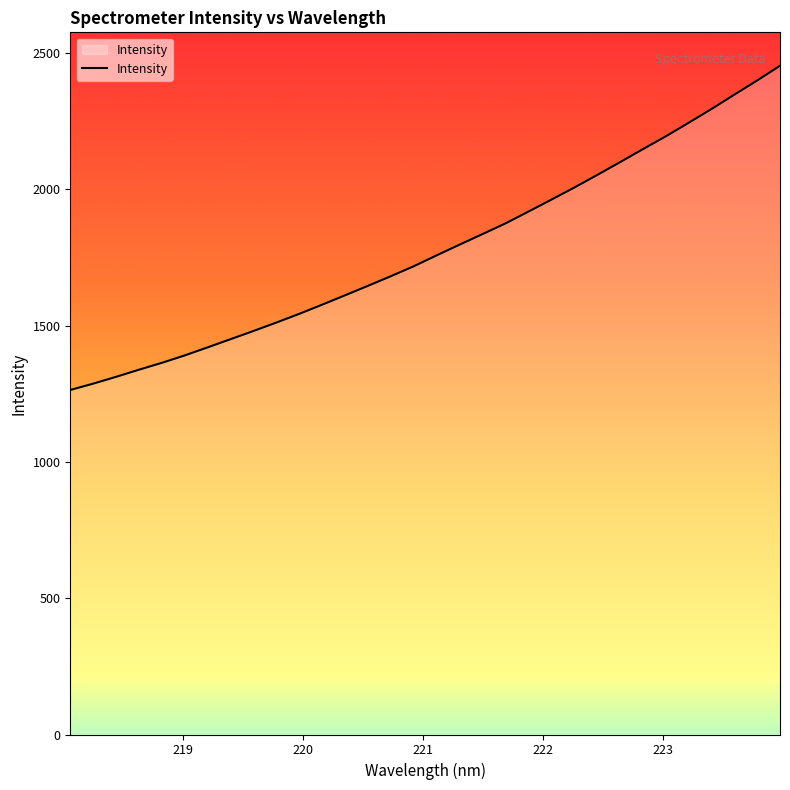

Does the chart display data point markers on the line(s)?

No